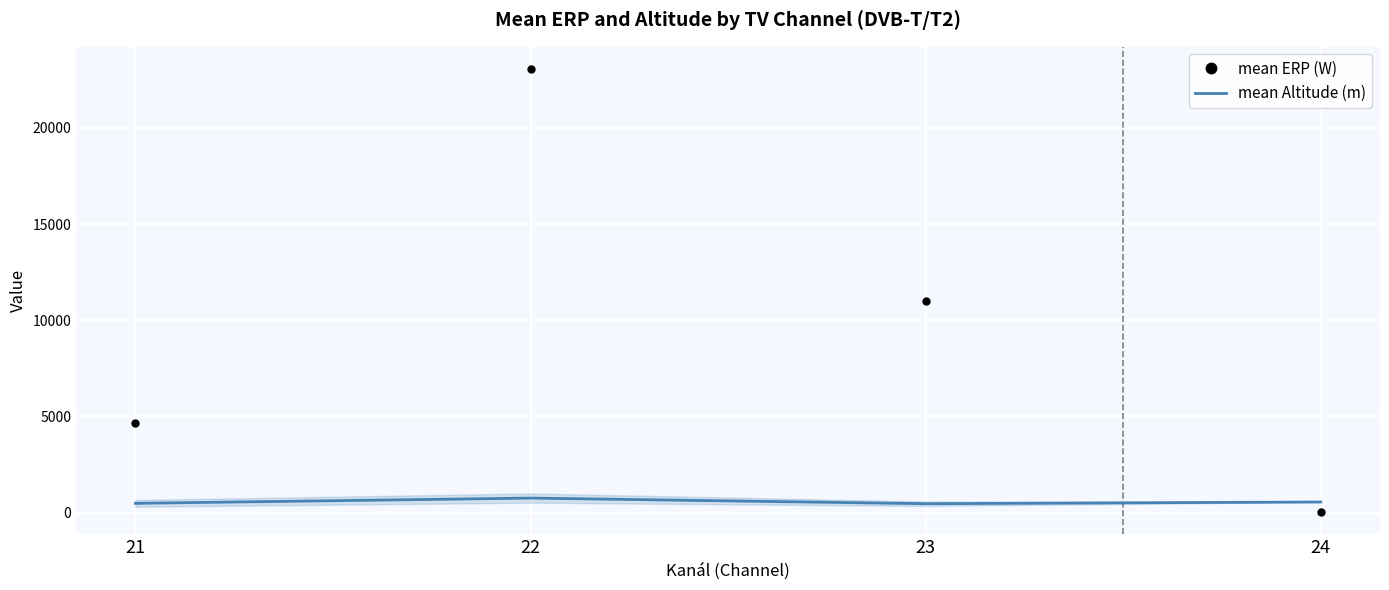

What is the difference between the mean Altitude (m) values at 24 and 21?

69.6